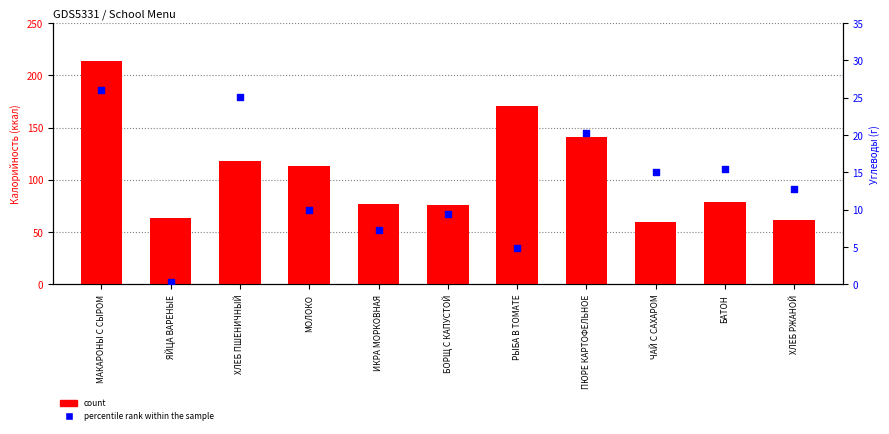

Which series has the largest total across all categories?

count